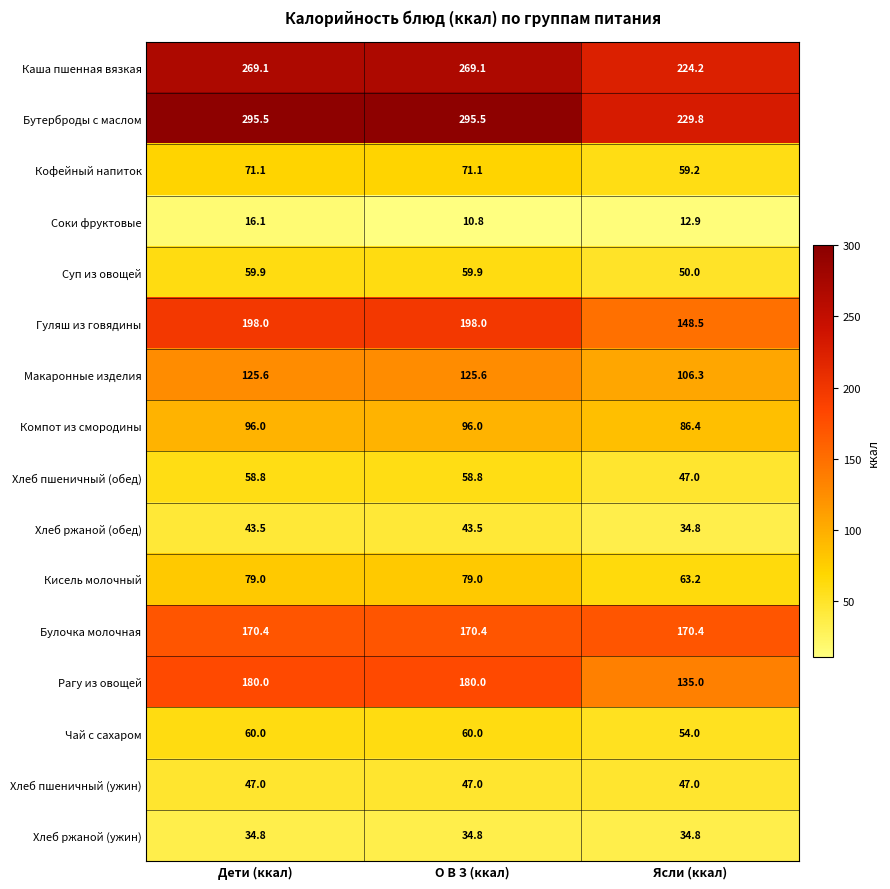

The value of Кофейный напиток at О В З (ккал) is 71.1. True or false?

True